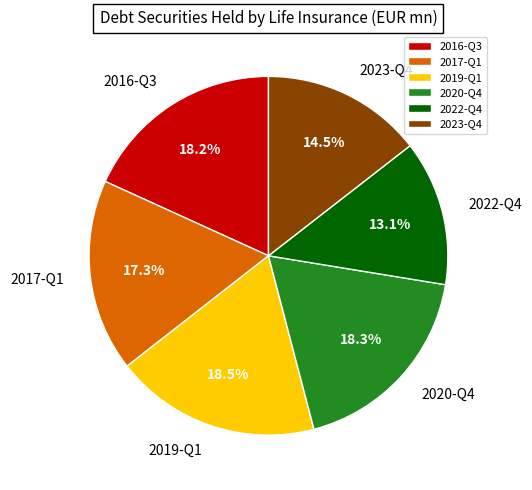

Count the number of slices in the pie.

6